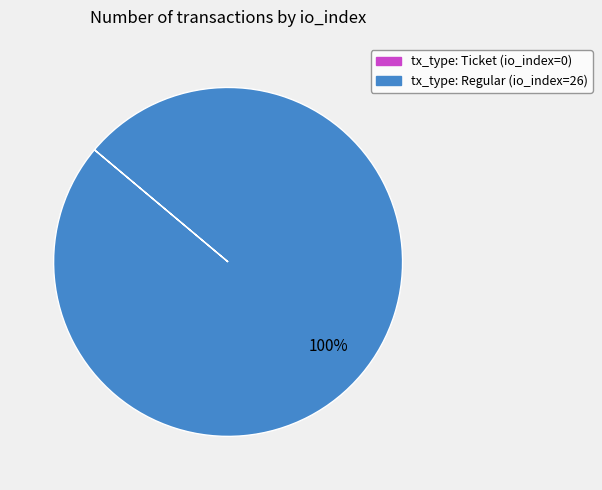

True or false: tx_type: Regular (io_index=26) accounts for 87% of the total.

False